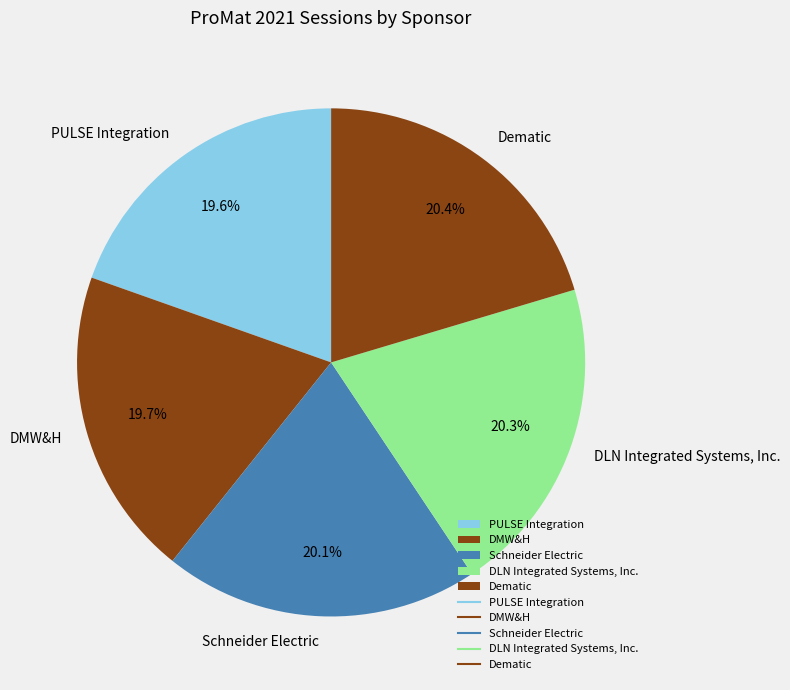

Combined, what portion of the pie is DMW&H and Schneider Electric?

39.8%